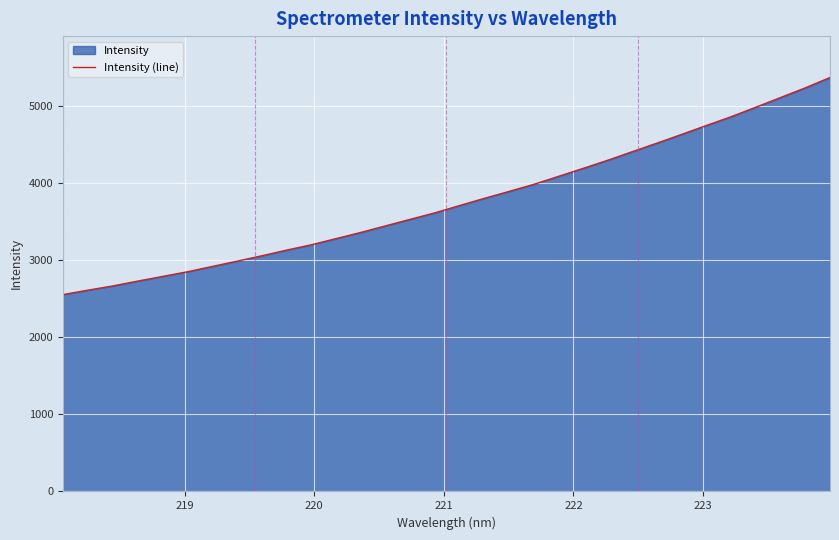

What is the difference between the maximum and minimum values?

2813.1